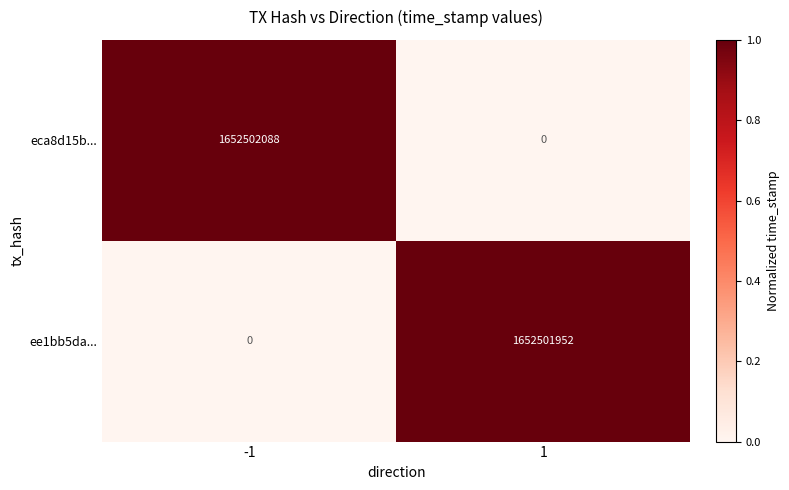

What is the spread (max minus min) of values at 1?

1652501952